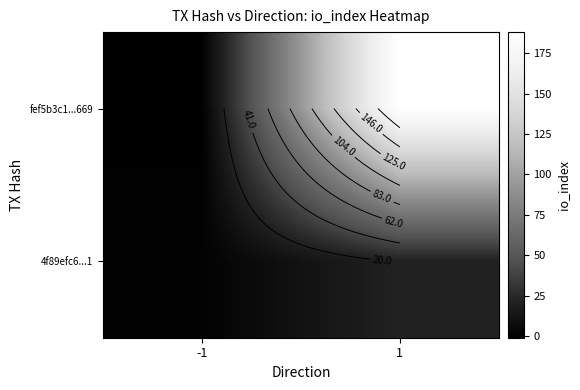

Count the fef5b3c1...669 values in the range -1 to 188.

2